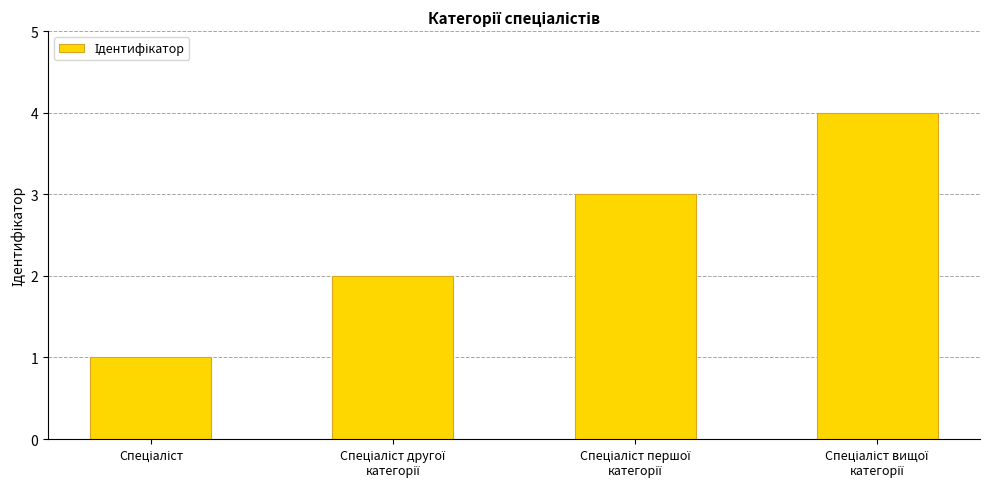

Count the values in the range 2 to 4.

3